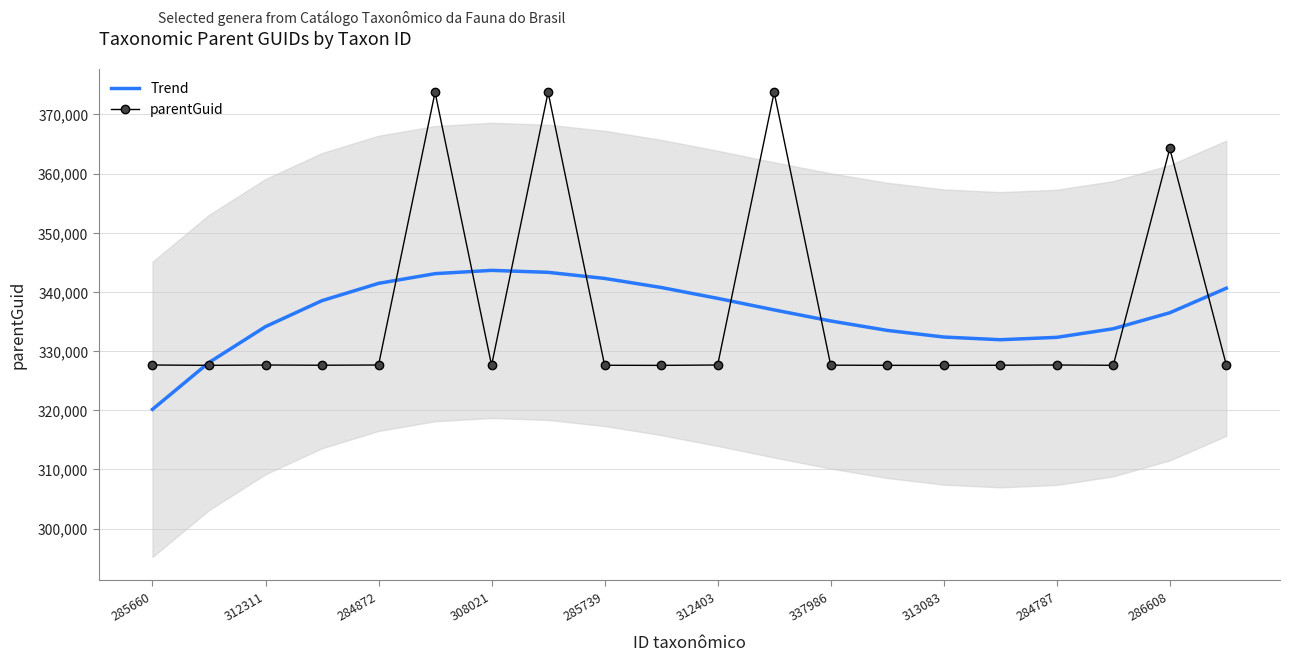

What is the maximum value for Trend?

343649.9